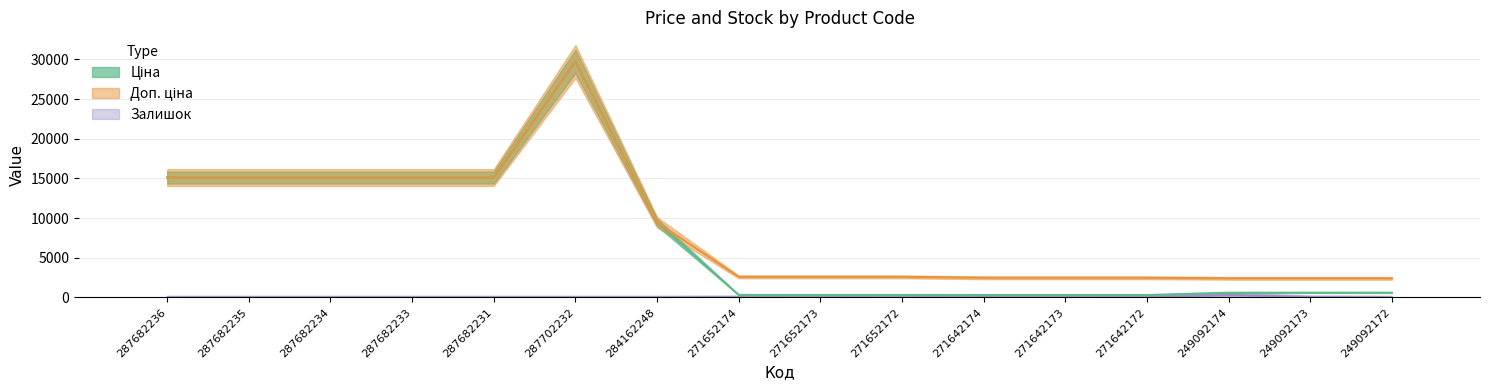

What are all the series names shown in the legend?

Ціна, Доп. ціна, Залишок